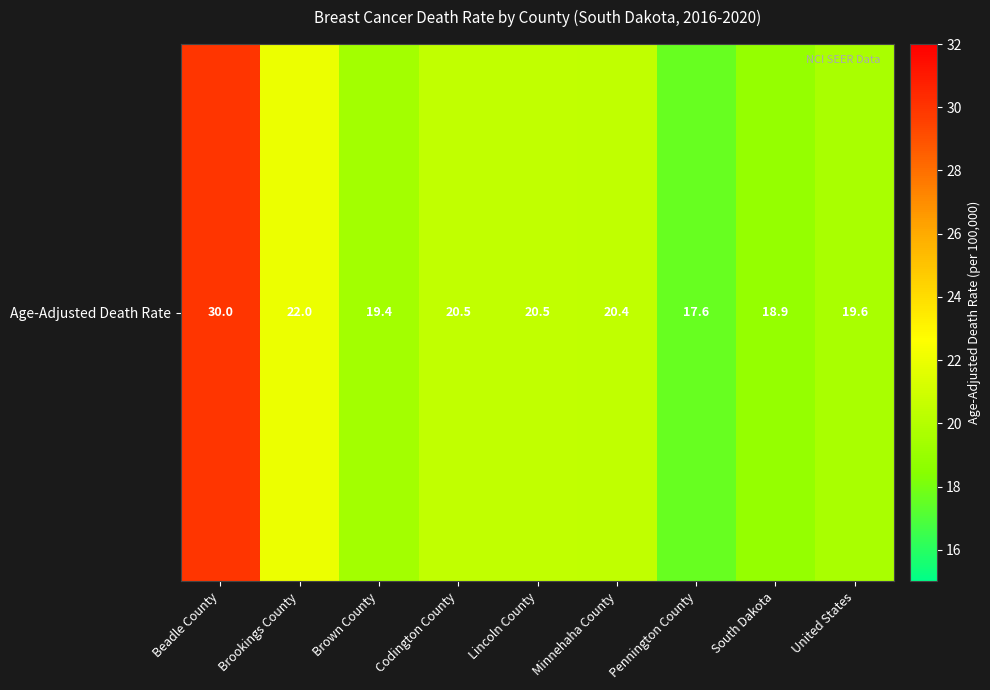

How many values are below 20?

4